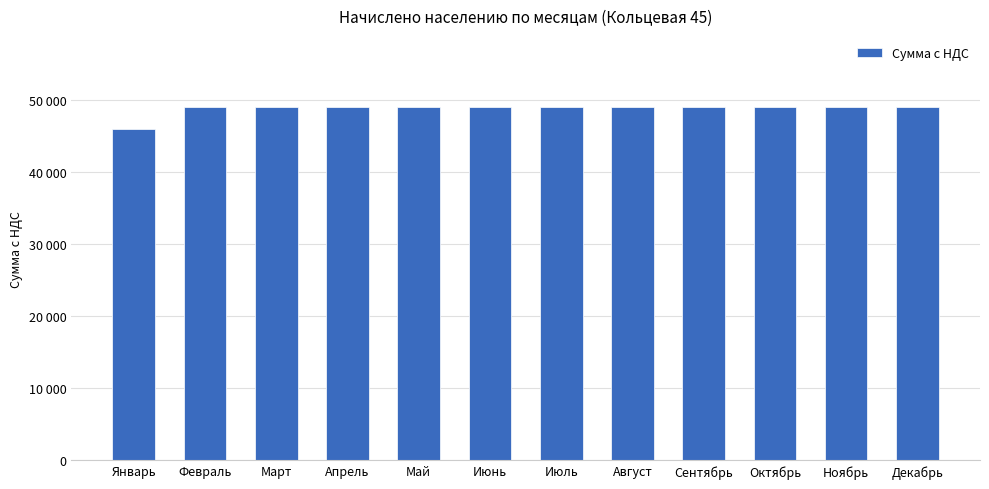

What is the value of the 6th bar from the left?

49109.9